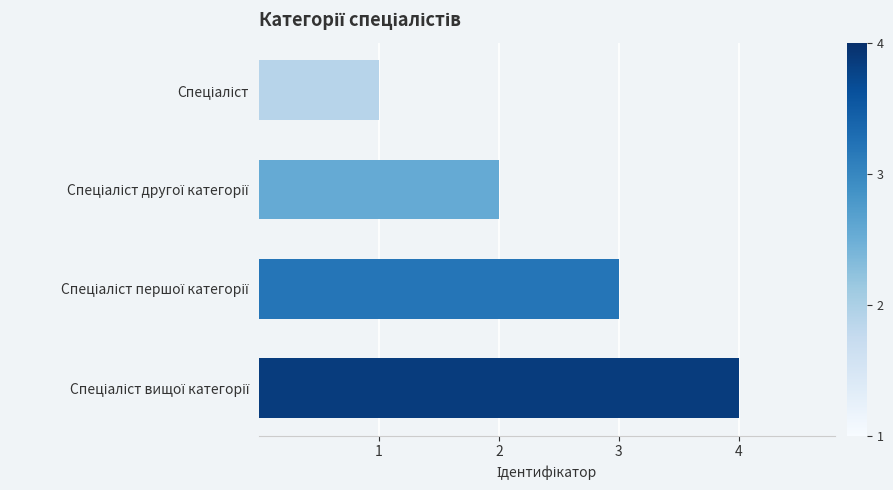

What is the maximum value shown in the chart?

4